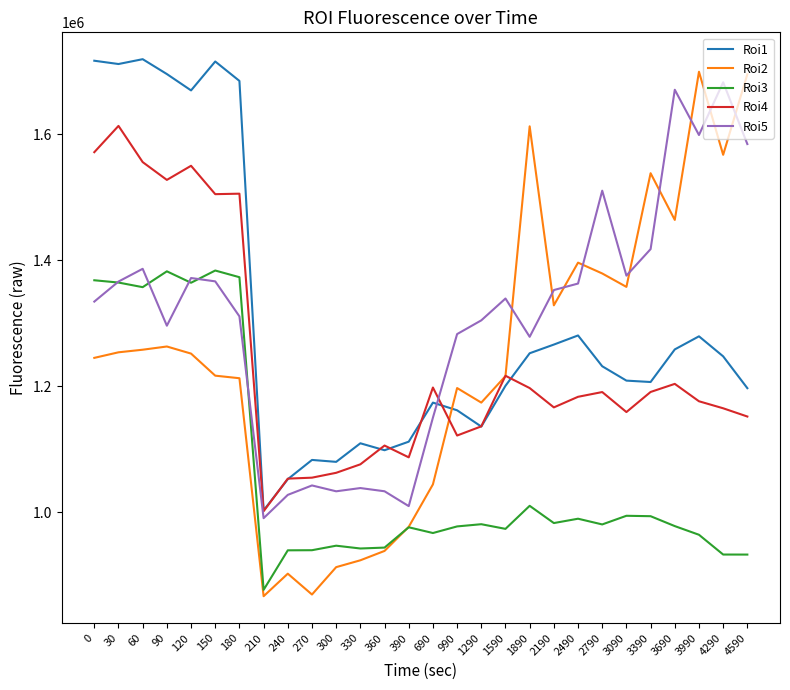

True or false: Roi5 and Roi2 intersect in this chart.

True